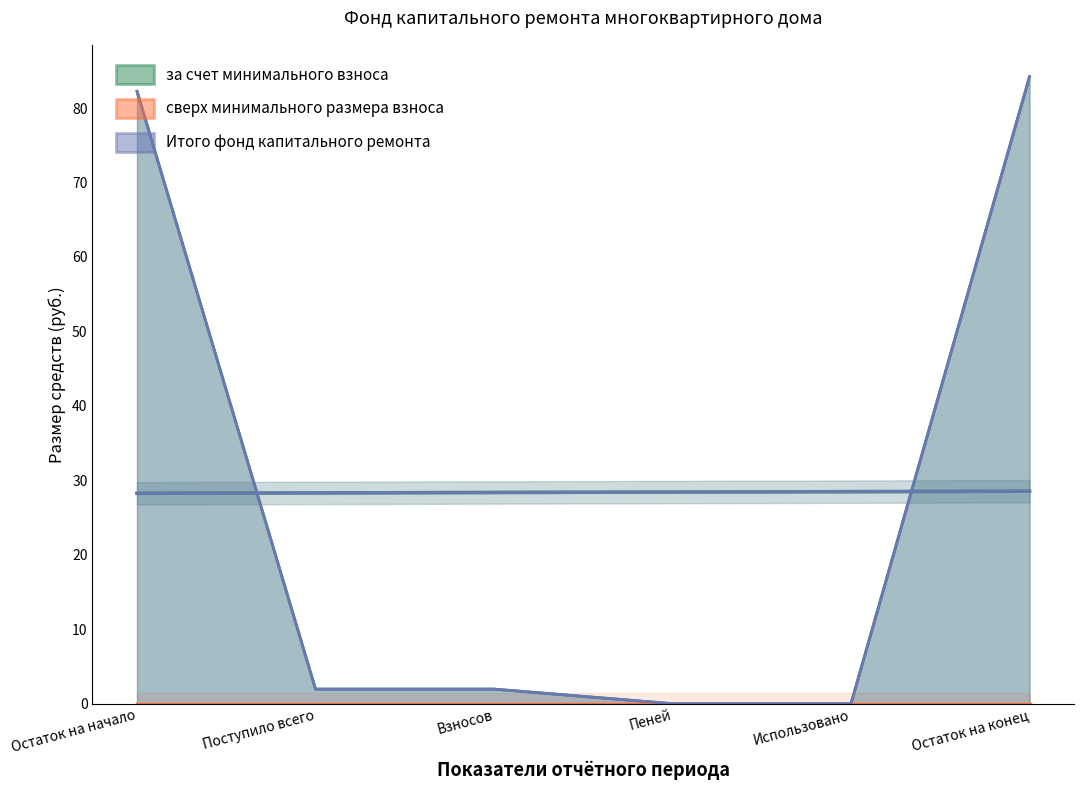

True or false: за счет минимального взноса and Итого фонд капитального ремонта intersect in this chart.

False